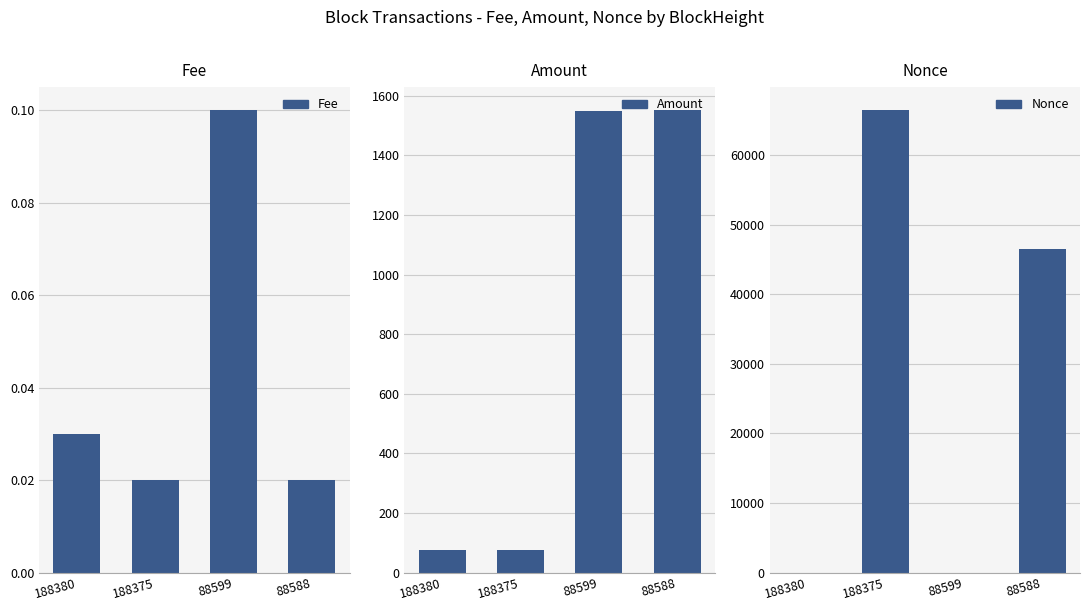

List the labels in order of Nonce value, smallest first.

88599, 188380, 88588, 188375